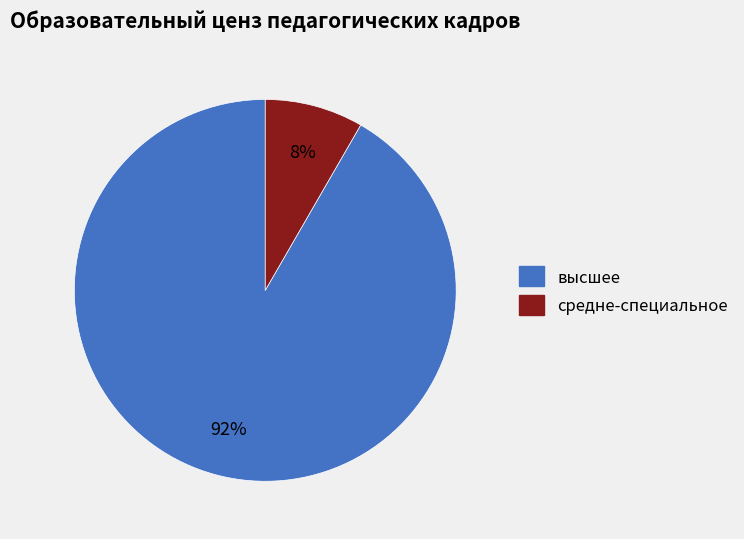

To the nearest percent, what is the average slice percentage?

50%